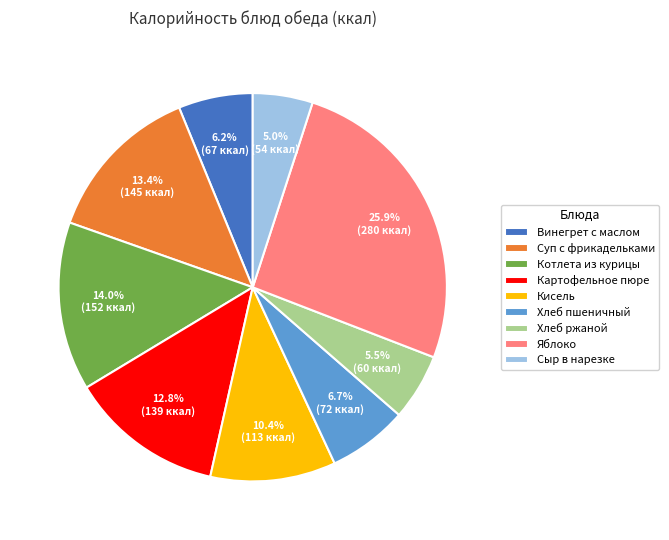

To the nearest percent, what is the combined percentage of Кисель and Винегрет с маслом?

17%